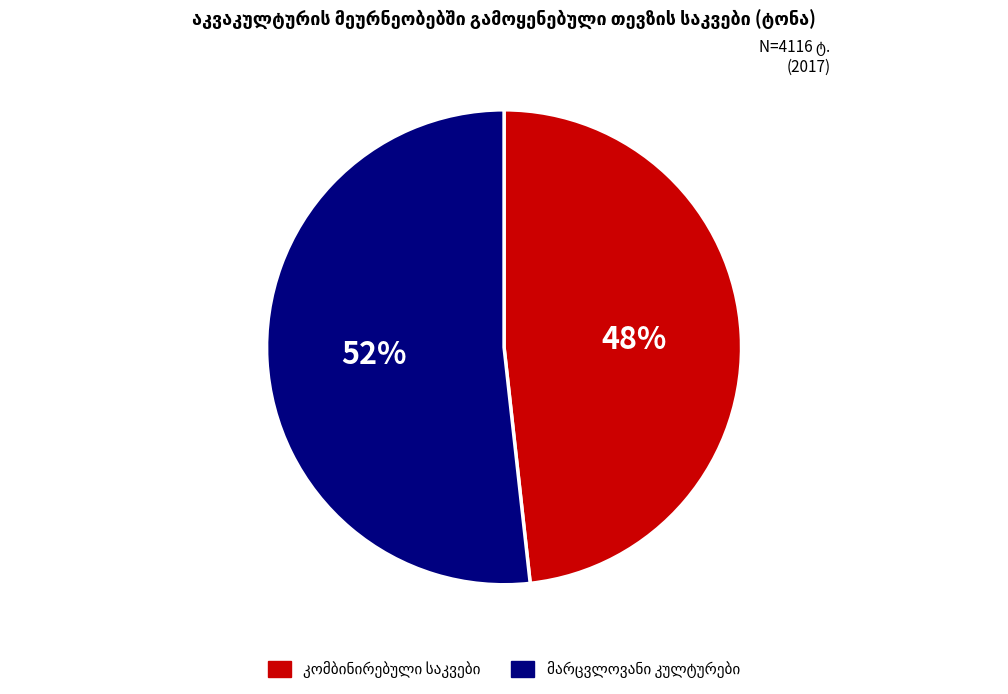

Is there a majority slice in this chart?

Yes